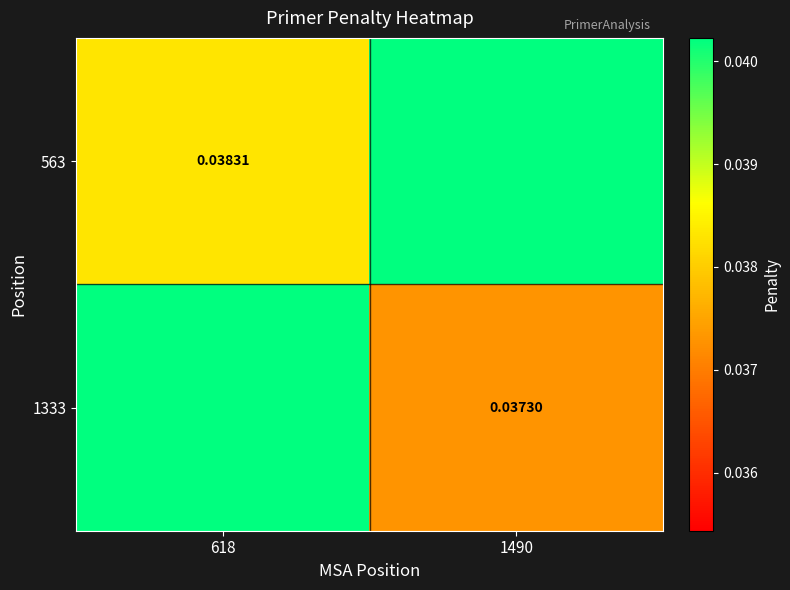

Is the value of 1333 at 1490 greater than the value of 563 at 618?

No